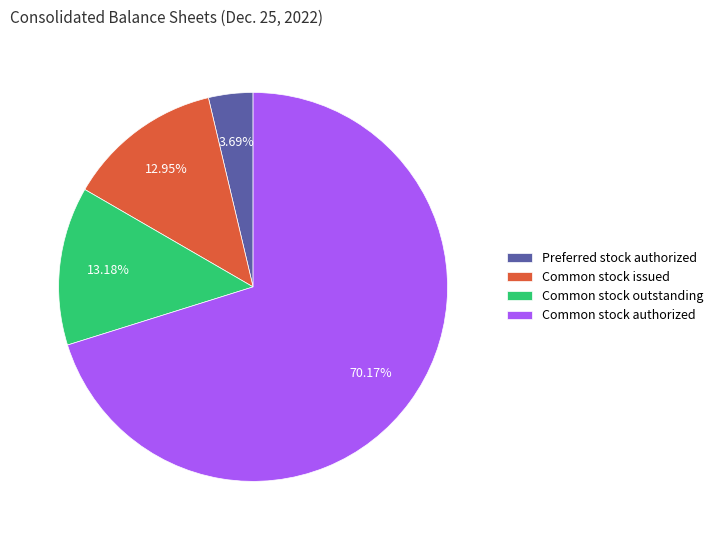

Is it true that Common stock issued is 13% of the pie?

True